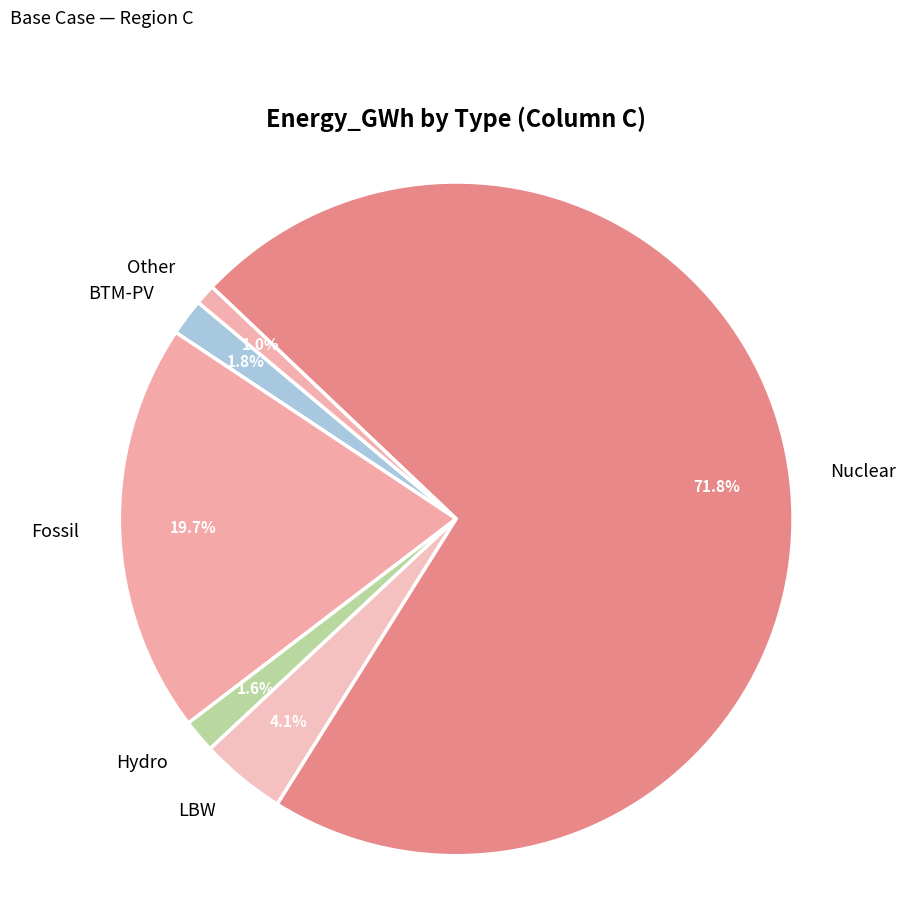

Which category accounts for the majority?

Nuclear